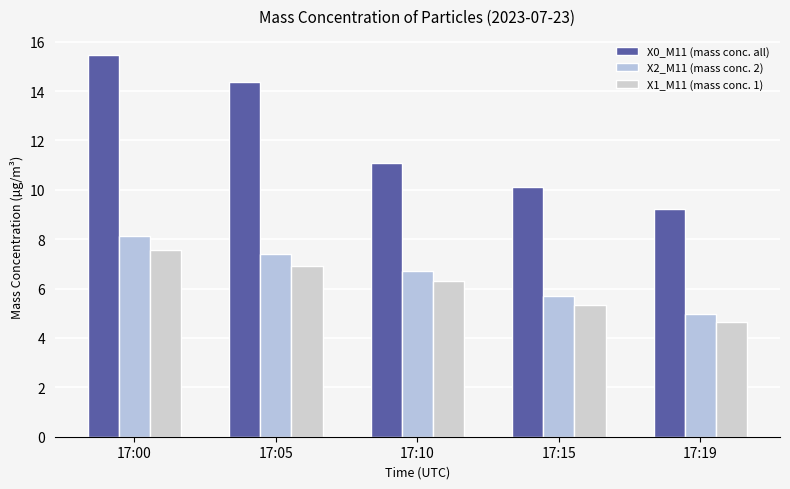

What are all the series names shown in the legend?

X0_M11 (mass conc. all), X2_M11 (mass conc. 2), X1_M11 (mass conc. 1)